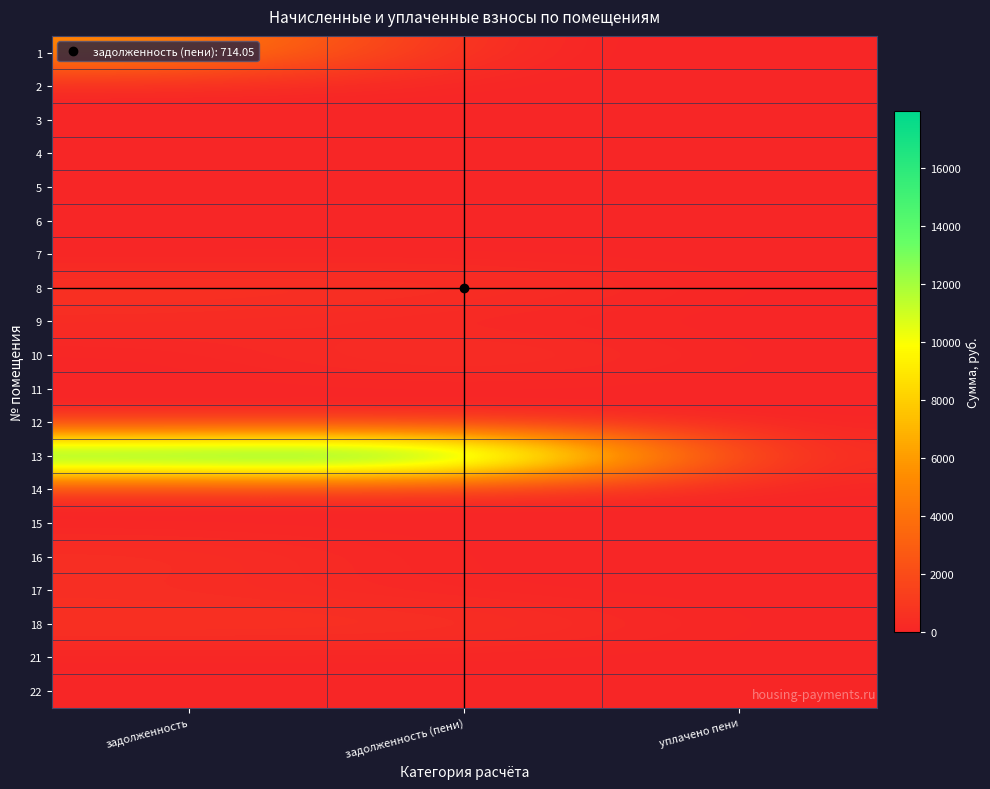

At which category is the sum across all series the highest?

задолженность